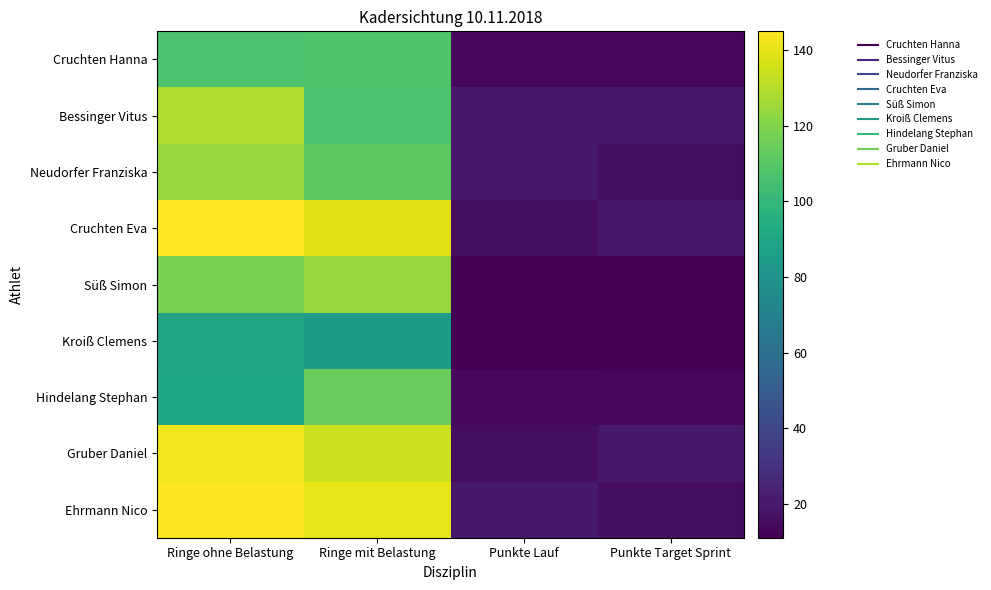

Reading left to right, what are all the values shown in this chart?

Cruchten Hanna: Ringe ohne Belastung=107	Ringe mit Belastung=108	Punkte Lauf=14	Punkte Target Sprint=14
Bessinger Vitus: Ringe ohne Belastung=129	Ringe mit Belastung=107	Punkte Lauf=20	Punkte Target Sprint=20
Neudorfer Franziska: Ringe ohne Belastung=124	Ringe mit Belastung=111	Punkte Lauf=20	Punkte Target Sprint=16
Cruchten Eva: Ringe ohne Belastung=145	Ringe mit Belastung=139	Punkte Lauf=16	Punkte Target Sprint=20
Süß Simon: Ringe ohne Belastung=118	Ringe mit Belastung=124	Punkte Lauf=12	Punkte Target Sprint=11
Kroiß Clemens: Ringe ohne Belastung=89	Ringe mit Belastung=84	Punkte Lauf=11	Punkte Target Sprint=12
Hindelang Stephan: Ringe ohne Belastung=90	Ringe mit Belastung=114	Punkte Lauf=14	Punkte Target Sprint=14
Gruber Daniel: Ringe ohne Belastung=142	Ringe mit Belastung=135	Punkte Lauf=16	Punkte Target Sprint=20
Ehrmann Nico: Ringe ohne Belastung=144	Ringe mit Belastung=140	Punkte Lauf=20	Punkte Target Sprint=16